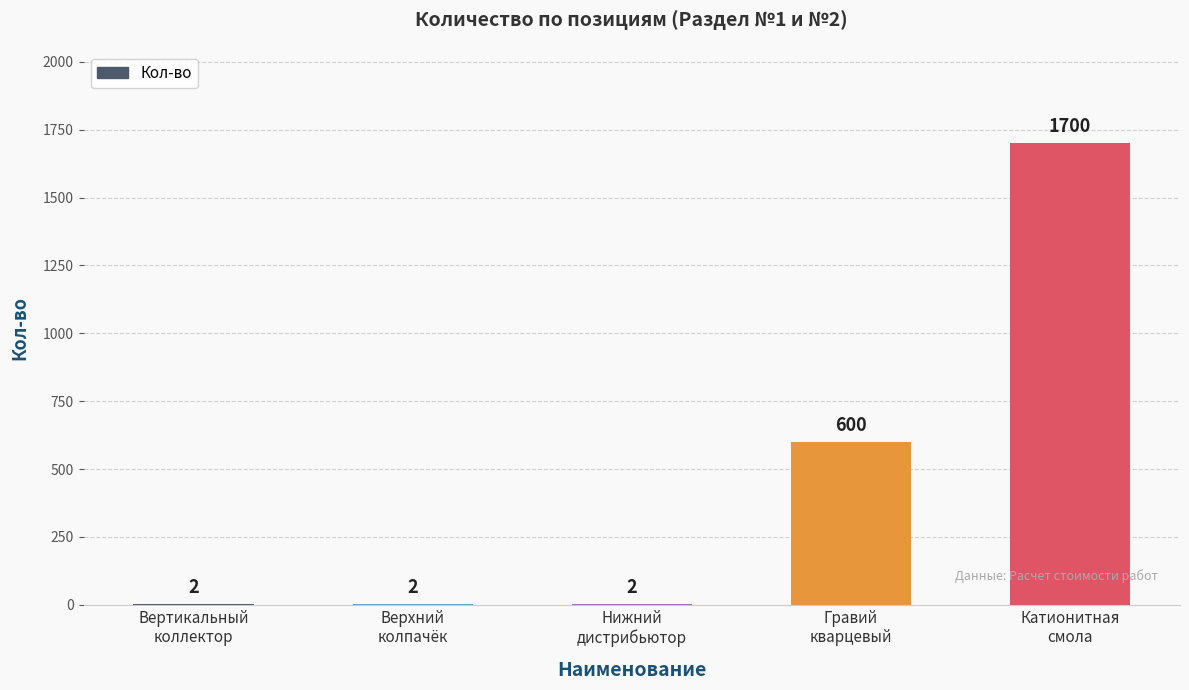

Reading right to left, transcribe all the data shown in this chart.

Катионитная
смола=1700	Гравий
кварцевый=600	Нижний
дистрибьютор=2	Верхний
колпачёк=2	Вертикальный
коллектор=2